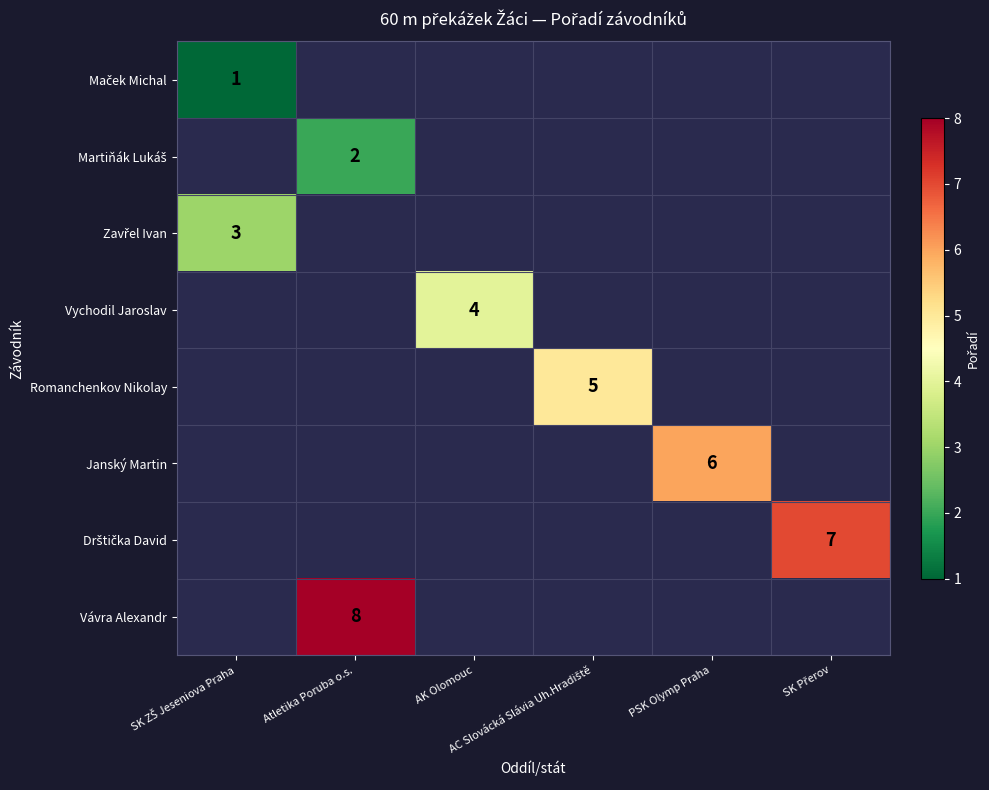

List the labels in order of Martiňák Lukáš value, largest first.

SK ZŠ Jeseniova Praha, Atletika Poruba o.s., AK Olomouc, AC Slovácká Slávia Uh.Hradiště, PSK Olymp Praha, SK Přerov